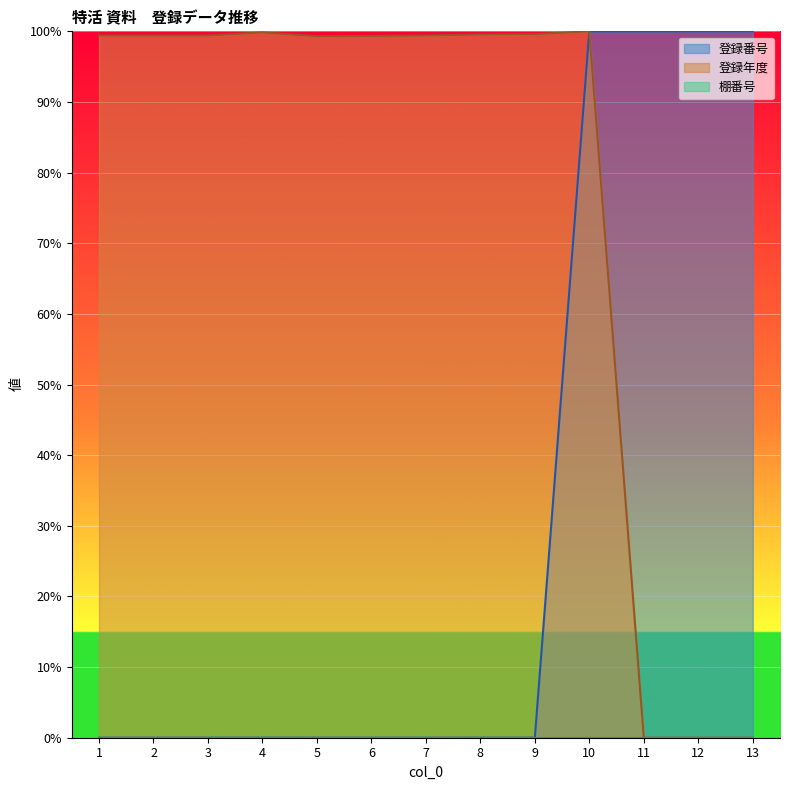

Is it true that 登録番号 equals 0.0 at 5?

False